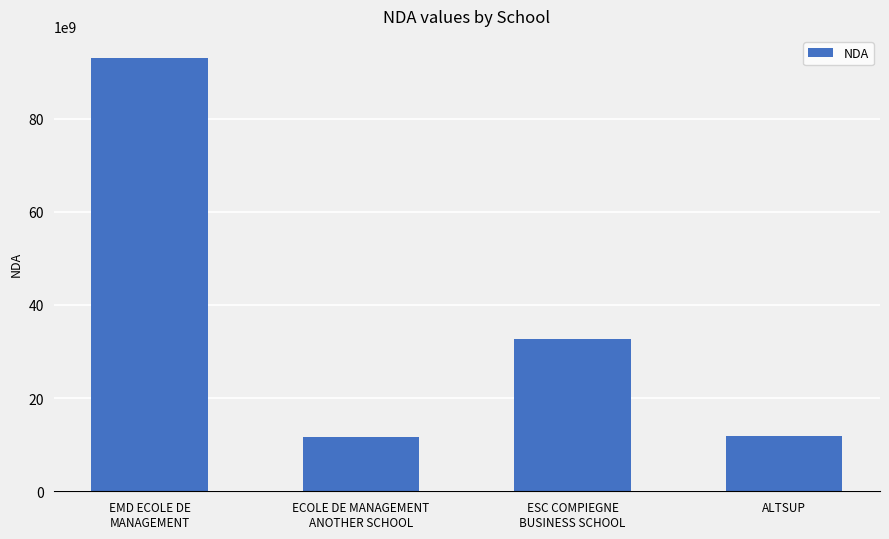

What is the label of the 3rd bar from the right?

ECOLE DE MANAGEMENT
ANOTHER SCHOOL